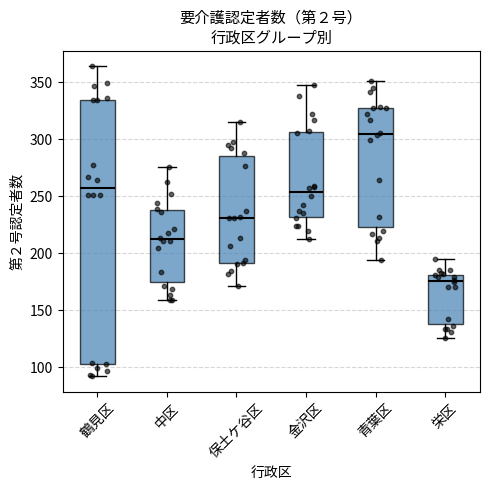

Which box has the highest median line?

青葉区